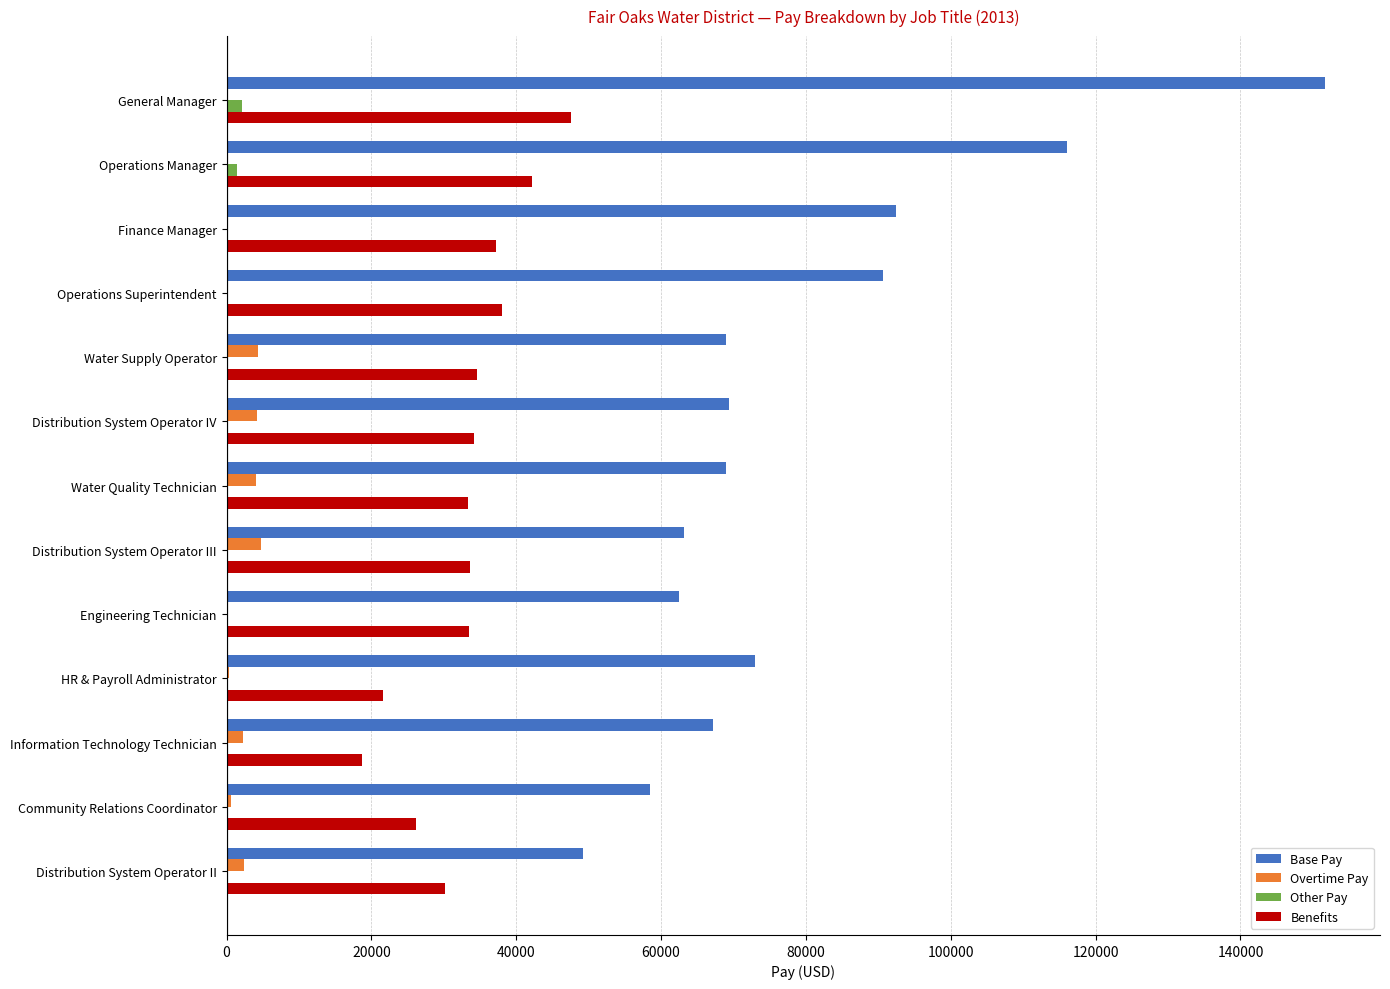

How many distinct data groups are displayed?

4